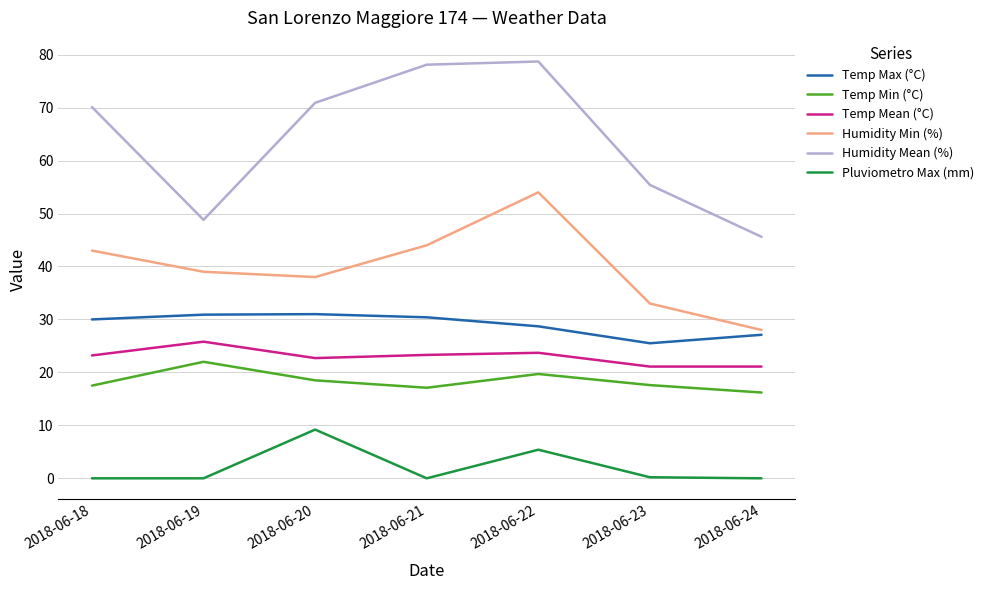

The value of Temp Mean (°C) at 2018-06-21 is 13.1. True or false?

False